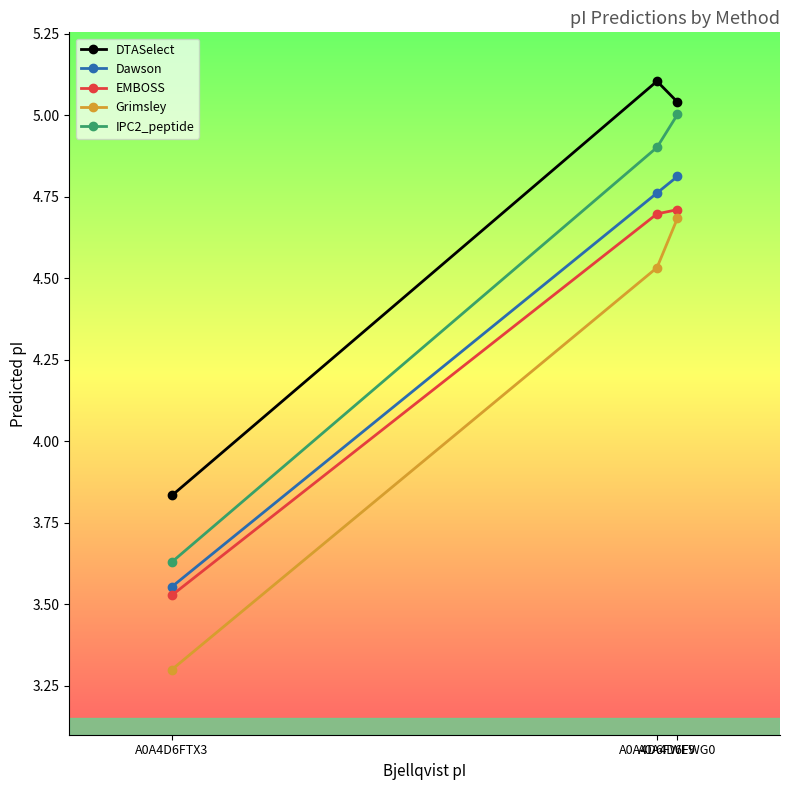

Which series changed the most between A0A4D6FTX3 and A0A4D6FWG0?

Grimsley